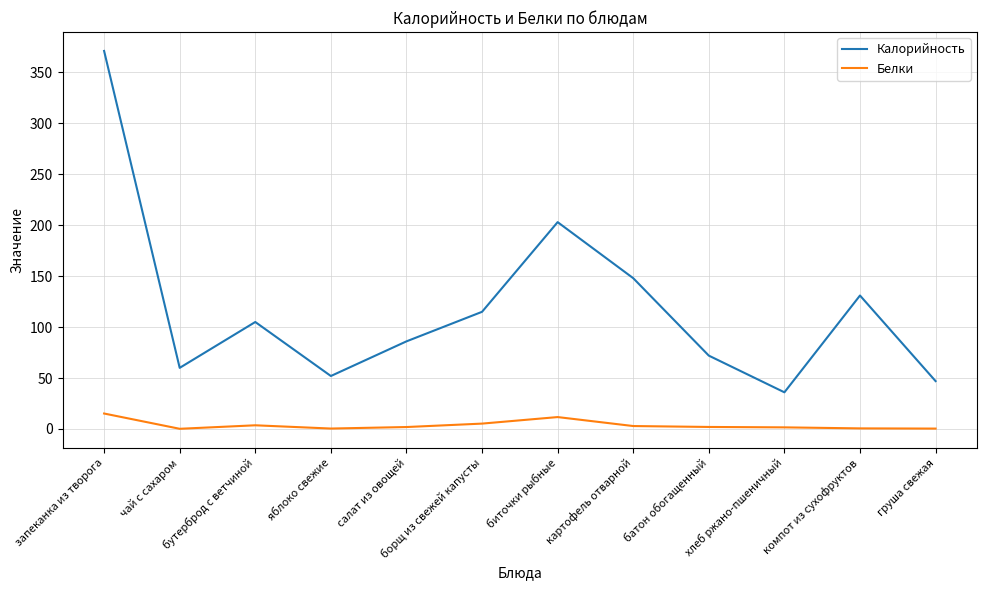

At which category does Калорийность reach its first local valley?

чай с сахаром